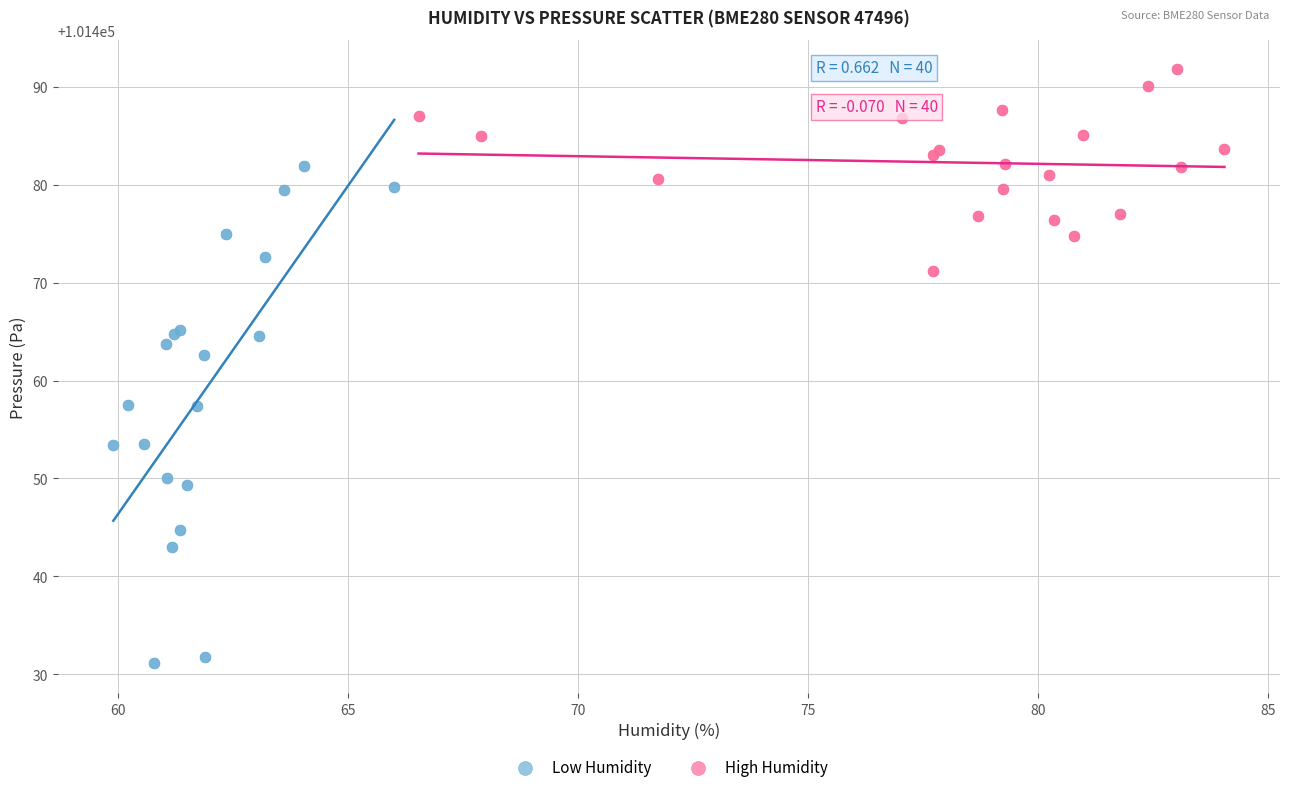

What are all the series names shown in the legend?

Low Humidity, High Humidity